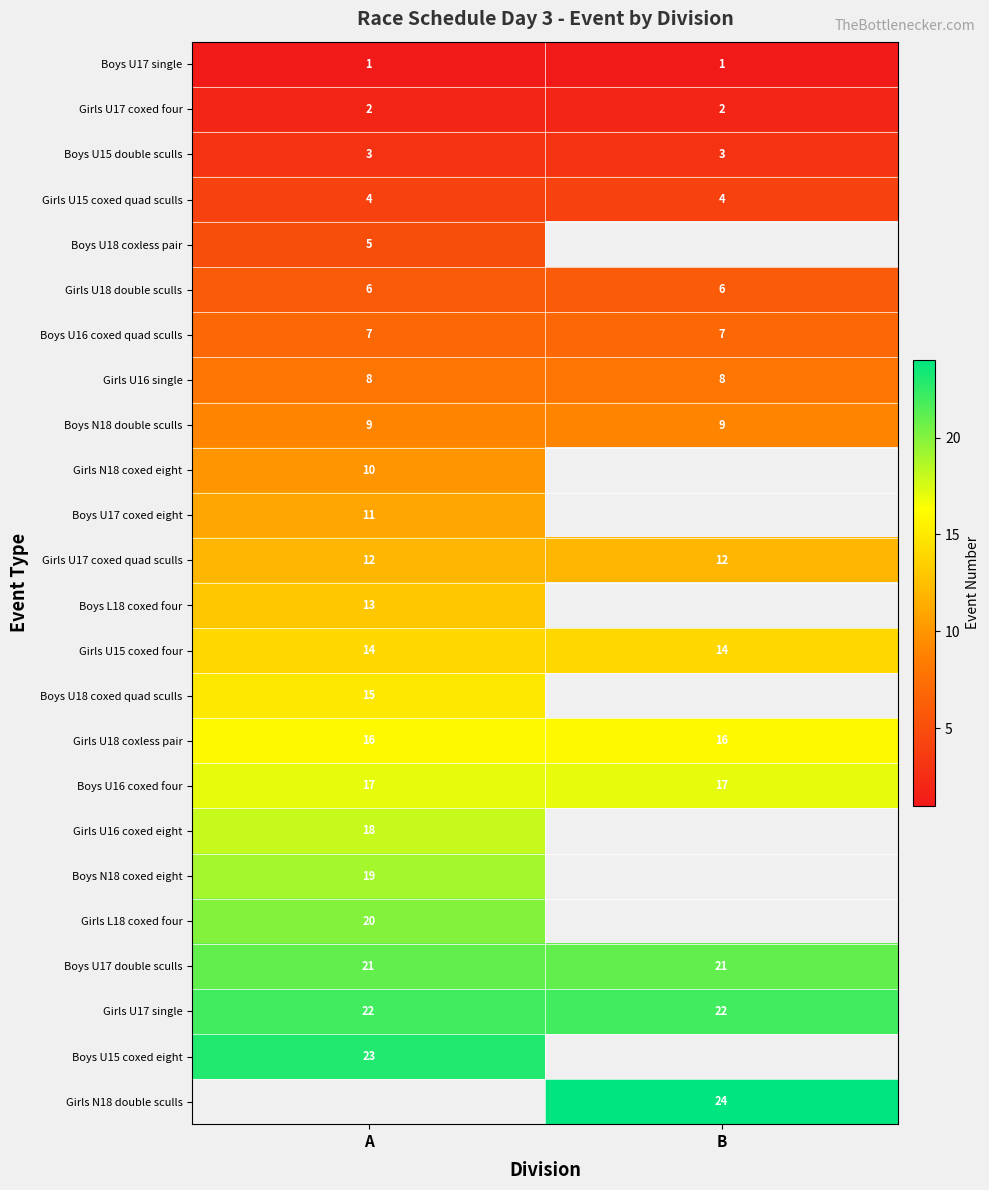

Which category has the lowest value across all series?

A